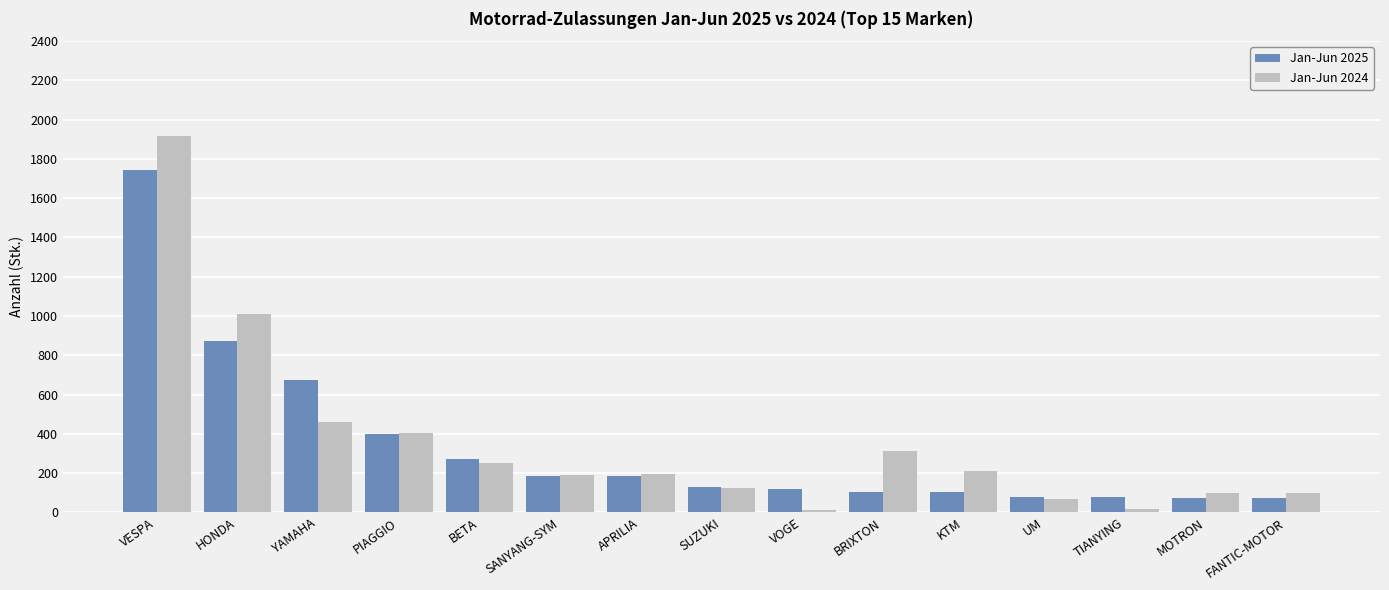

What is the spread (max minus min) of values at MOTRON?

22